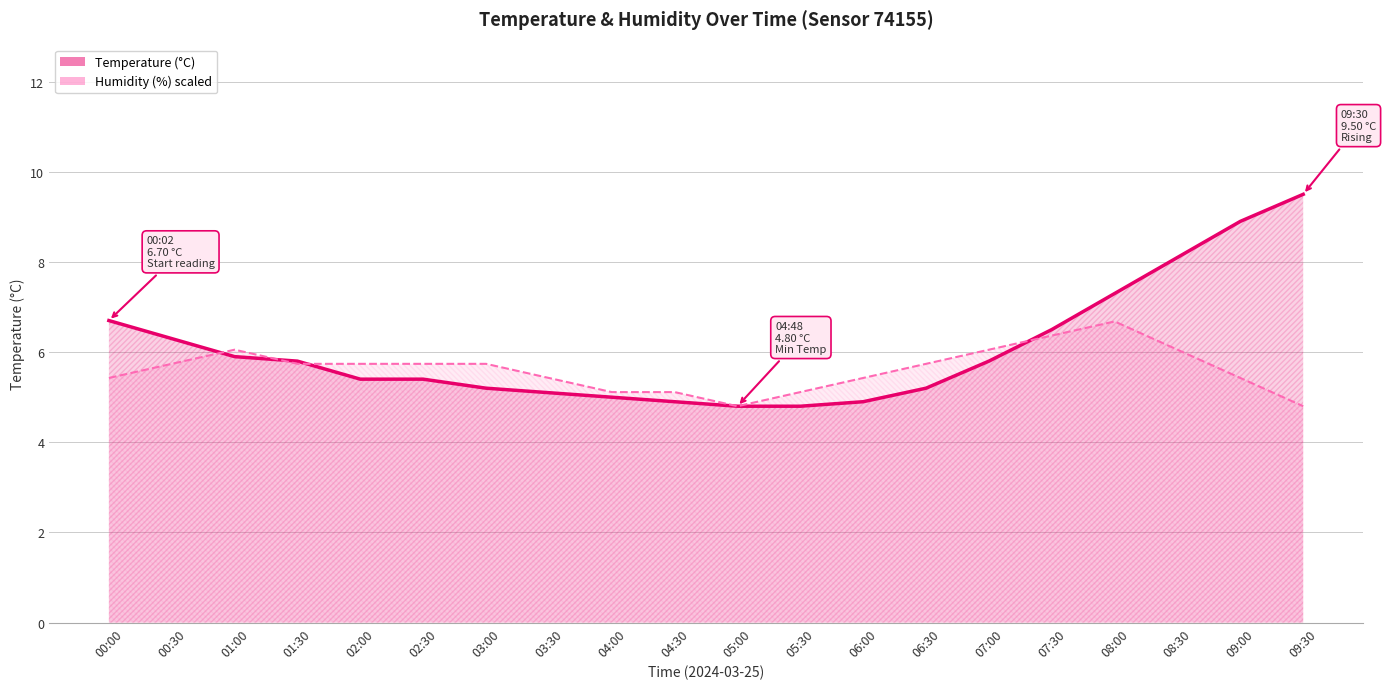

How many times do temperature and humidity cross each other?

4